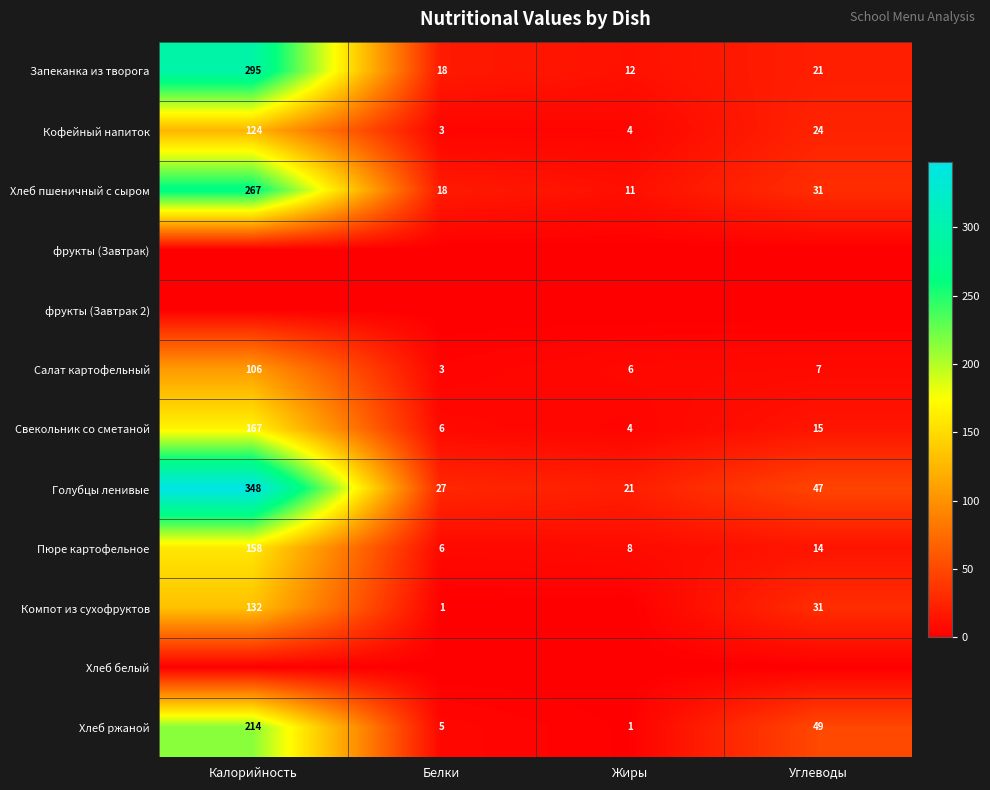

Where is Пюре картофельное nearest to the value 82?

Углеводы